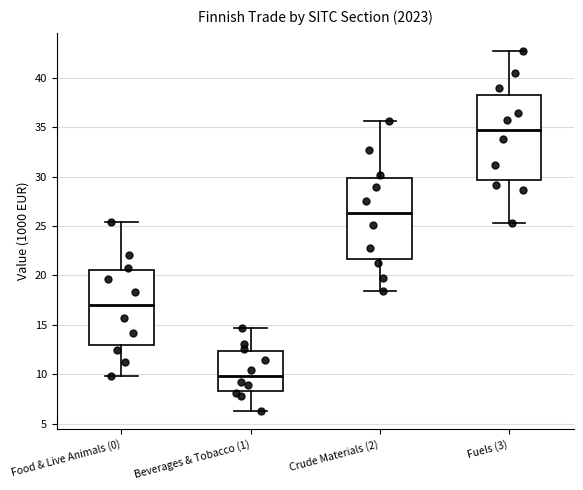

Where does the lower whisker of the box for Fuels (3) end on the y-axis? The values are not printed on the chart, so give them approximately, as read against the axis.

25.5